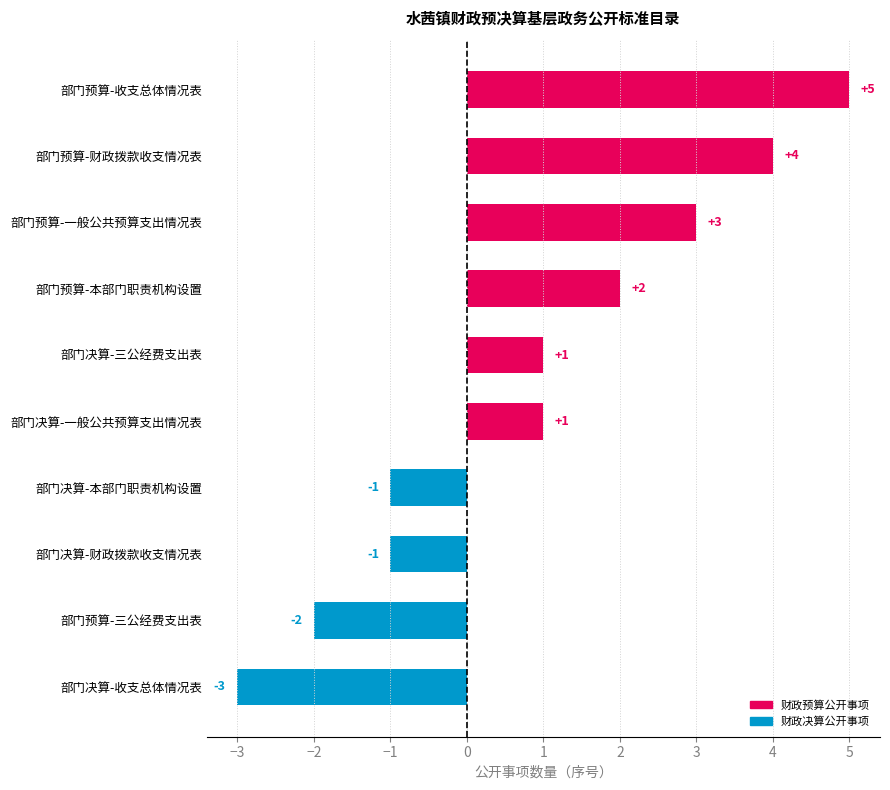

What is the difference between the maximum and minimum values?

8